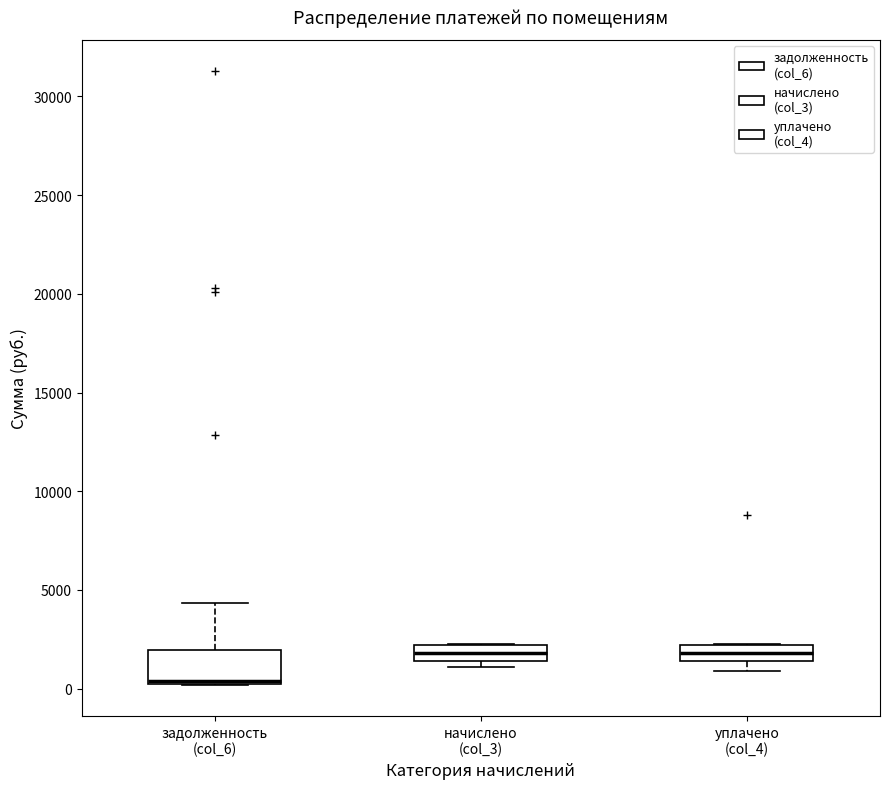

Reading left to right, transcribe this box plot: for each box, give where its median line is, the range the box spans, and where its two whiskers end, as read against the y-axis. The values are not printed on the chart, so give them approximately, as read against the axis.

задолженность (col_6): median 500 (drawn on the box's lower edge), box 0 to 2000, whiskers 0 to 4500
начислено (col_3): median 2000 (inside the box), box 1500 to 2000, whiskers 1000 to 2000
уплачено (col_4): median 2000 (inside the box), box 1500 to 2000, whiskers 1000 to 2000